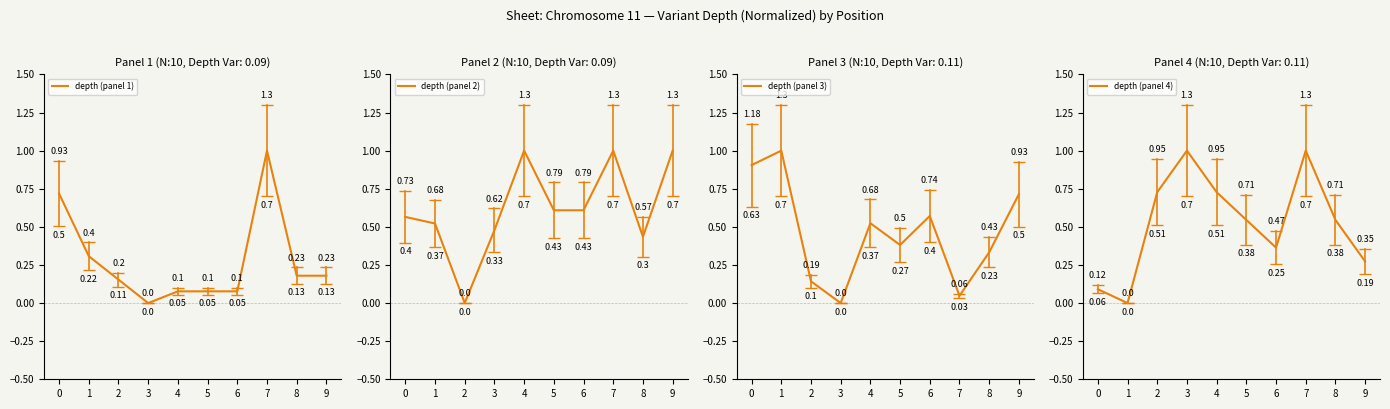

How many intersections are there between depth (panel 1) and depth (panel 4)?

1